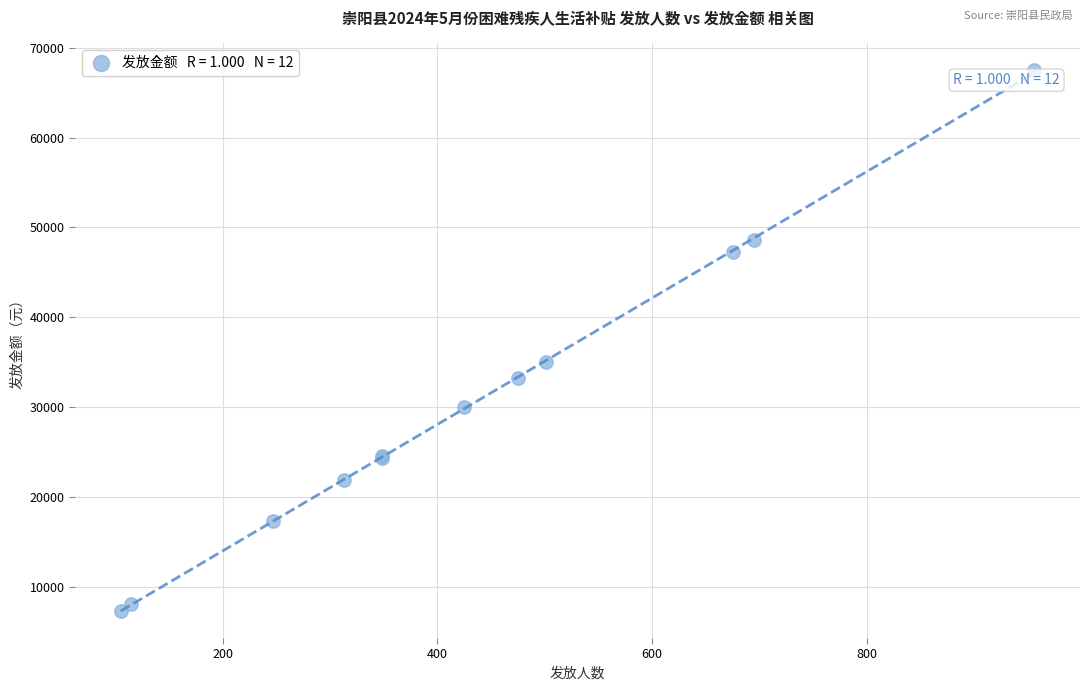

What Y value in the scatter plot is closest to 37415?

35070